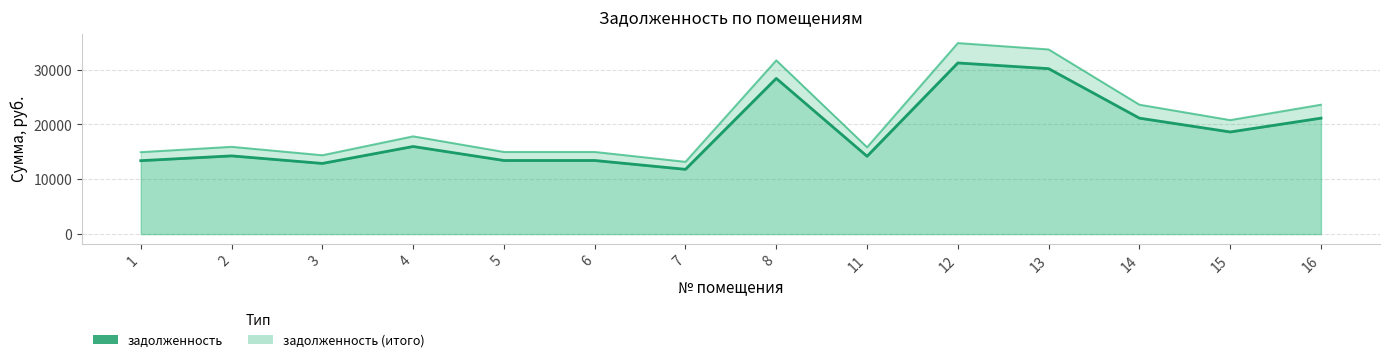

Reading left to right, what are all the values shown in this chart?

задолженность: 1=13393.6	2=14266.5	3=12890.2	4=15978.3	5=13427.2	6=13427.2	7=11815.8	8=28398.5	11=14199.2	12=31218.2	13=30177.6	14=21147.8	15=18630.4	16=21147.8
задолженность (итого): 1=14949.7	2=15924.0	3=14387.8	4=17834.7	5=14987.2	6=14987.2	7=13188.6	8=31697.9	11=15848.9	12=34845.2	13=33683.7	14=23604.8	15=20794.9	16=23604.8